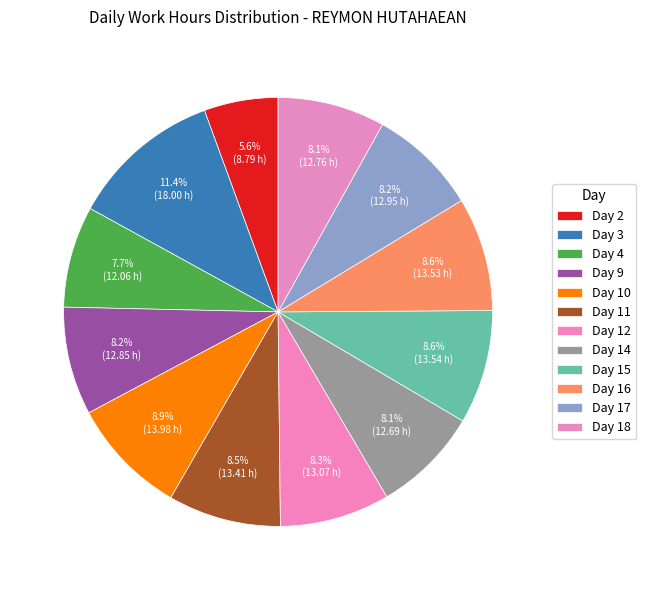

Count the number of slices in the pie.

12